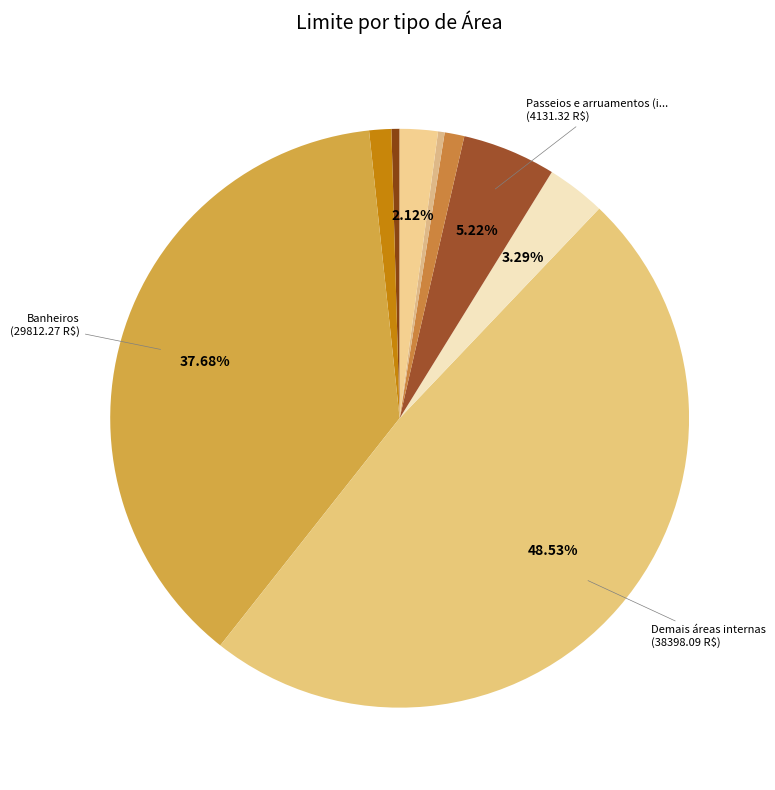

How many segments does this pie chart have?

9